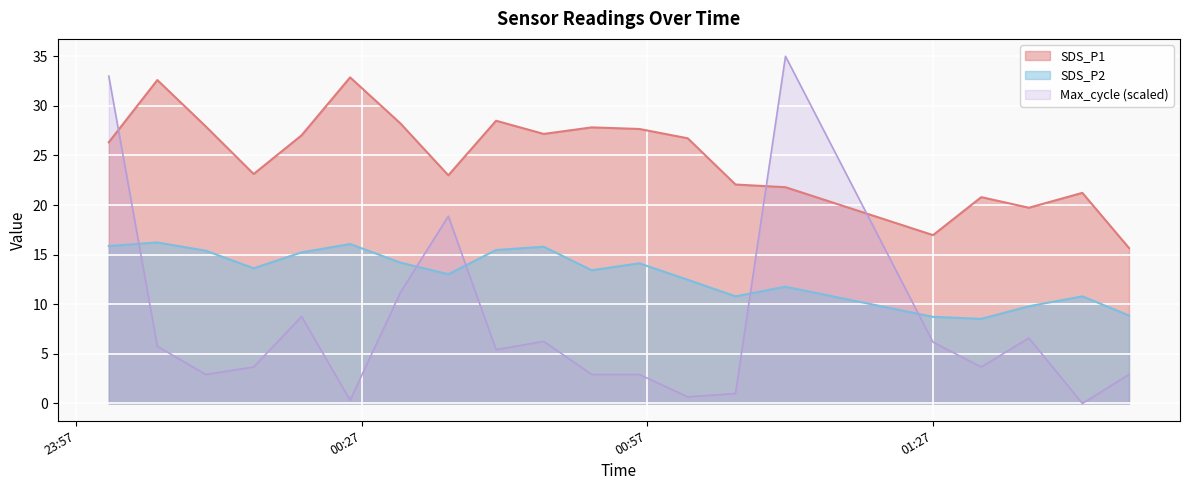

Rank the series by their average value, from lowest to highest.

Max_cycle (scaled), SDS_P2, SDS_P1